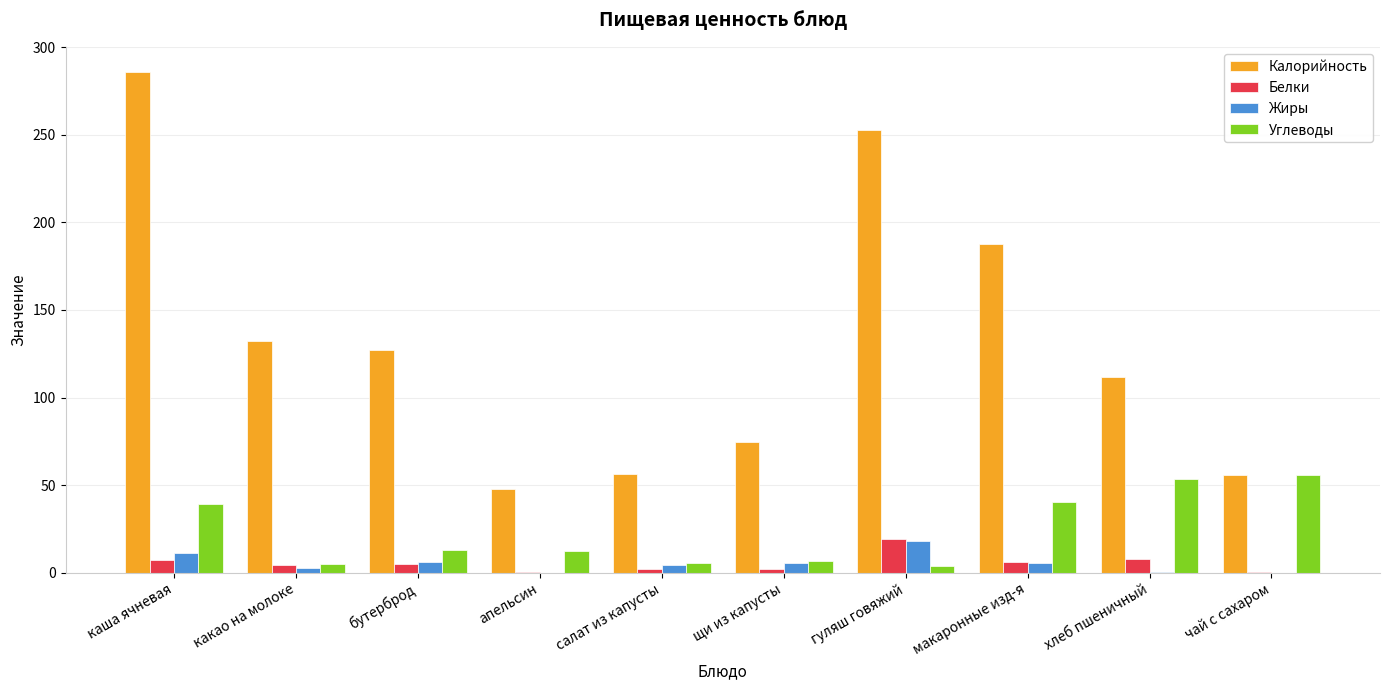

What is the total value across all series at каша ячневая?

343.5